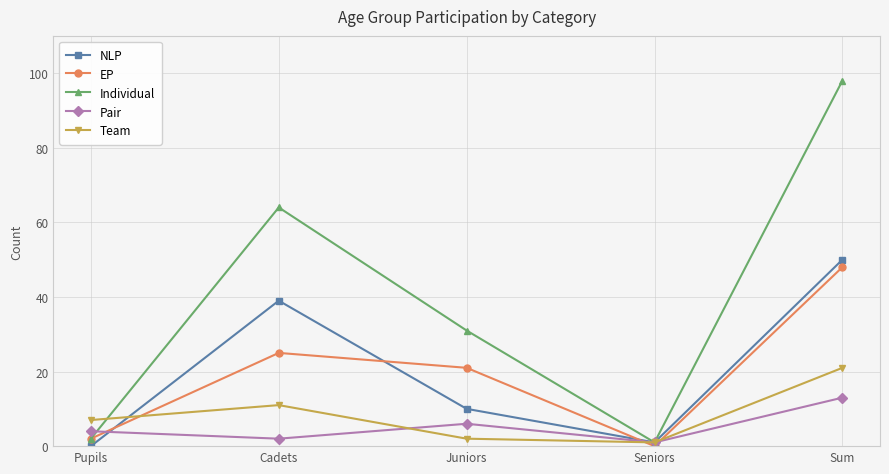

What is the difference between the EP values at Cadets and Sum?

23